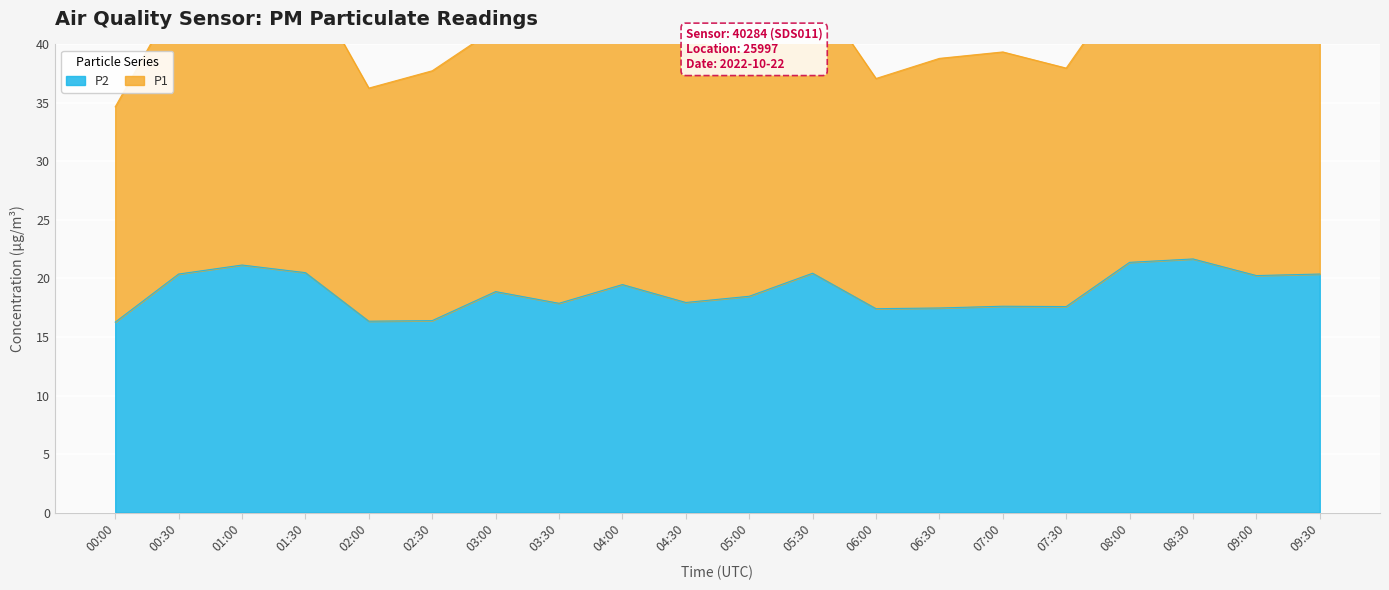

Reading right to left, list all the values displayed in this chart.

20.4	20.2	21.7	21.4	17.6	17.6	17.5	17.4	20.4	18.5	17.9	19.5	17.9	18.9	16.4	16.4	20.5	21.1	20.4	16.3